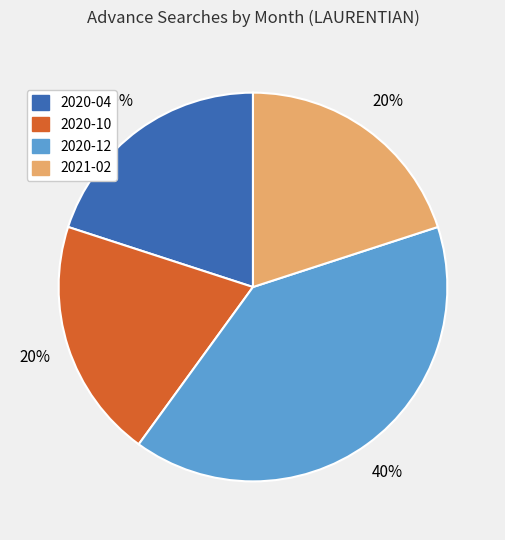

To the nearest percent, what is the difference between the largest and smallest slice percentages?

20%